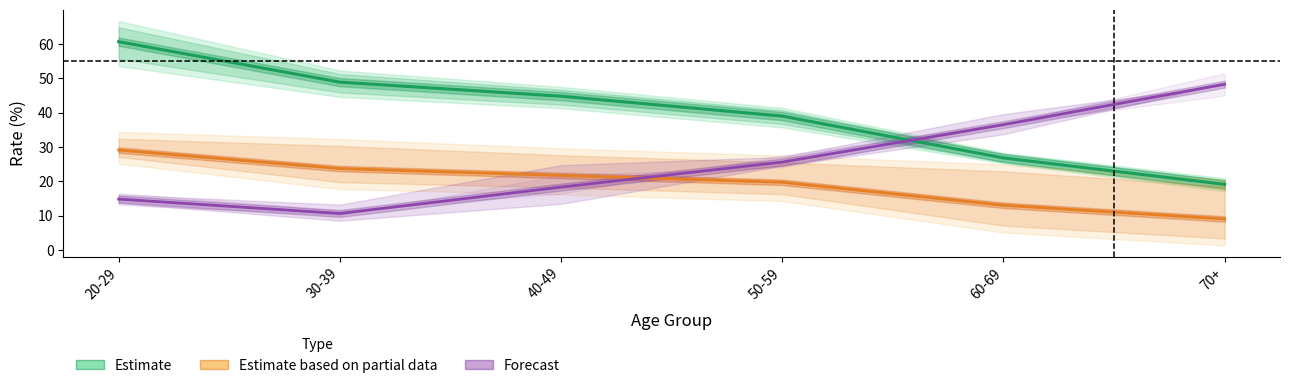

True or false: Estimate based on partial data and Estimate intersect in this chart.

False